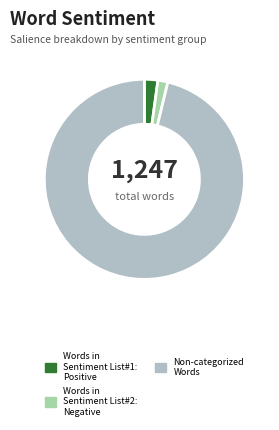

To the nearest percent, what is the difference between the Non-categorized Words and Words in Sentiment List#1: Positive slice percentages?

94%